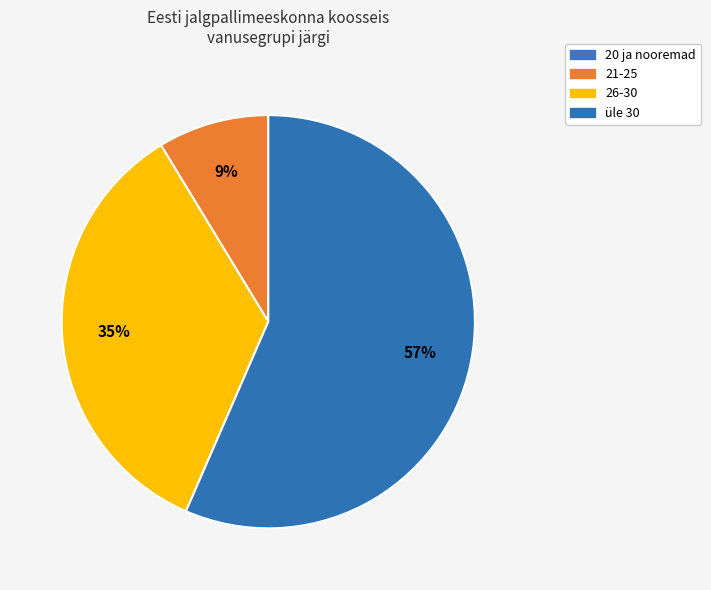

To the nearest percent, what portion does 21-25 represent?

9%